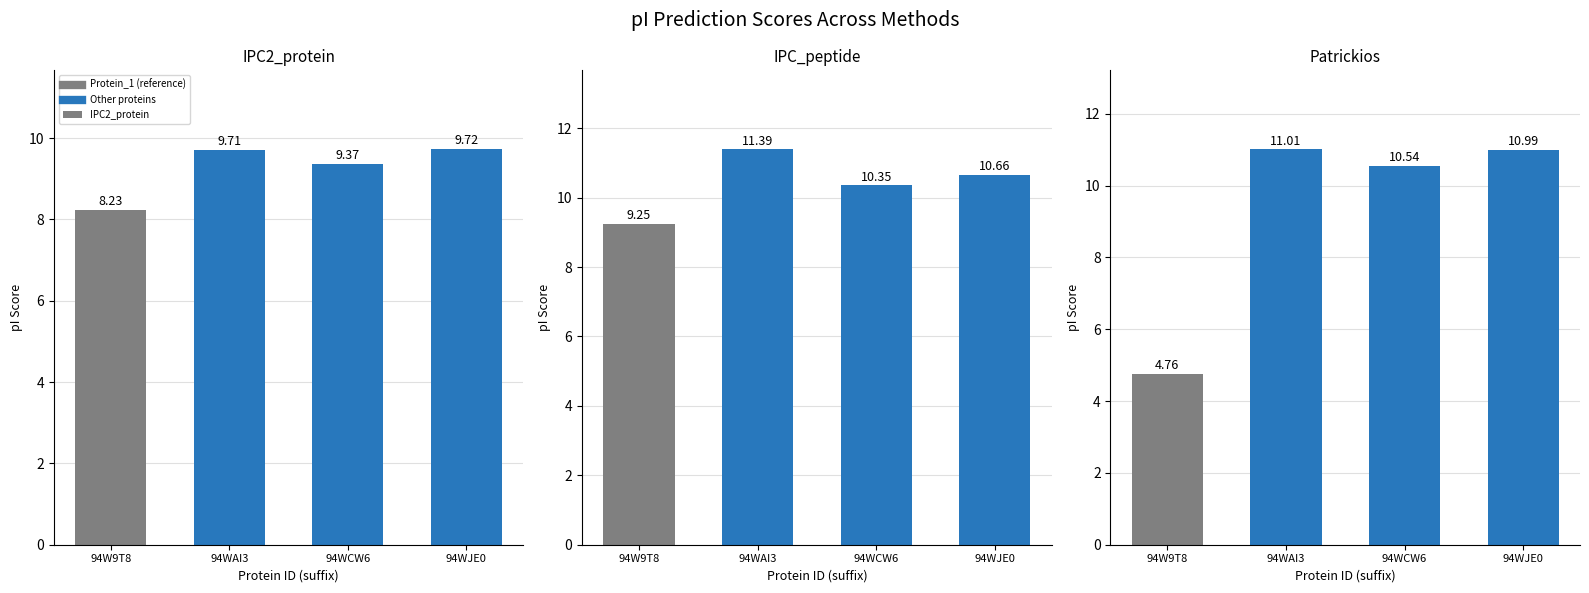

What is the label of the 4th bar from the left?

94WJE0